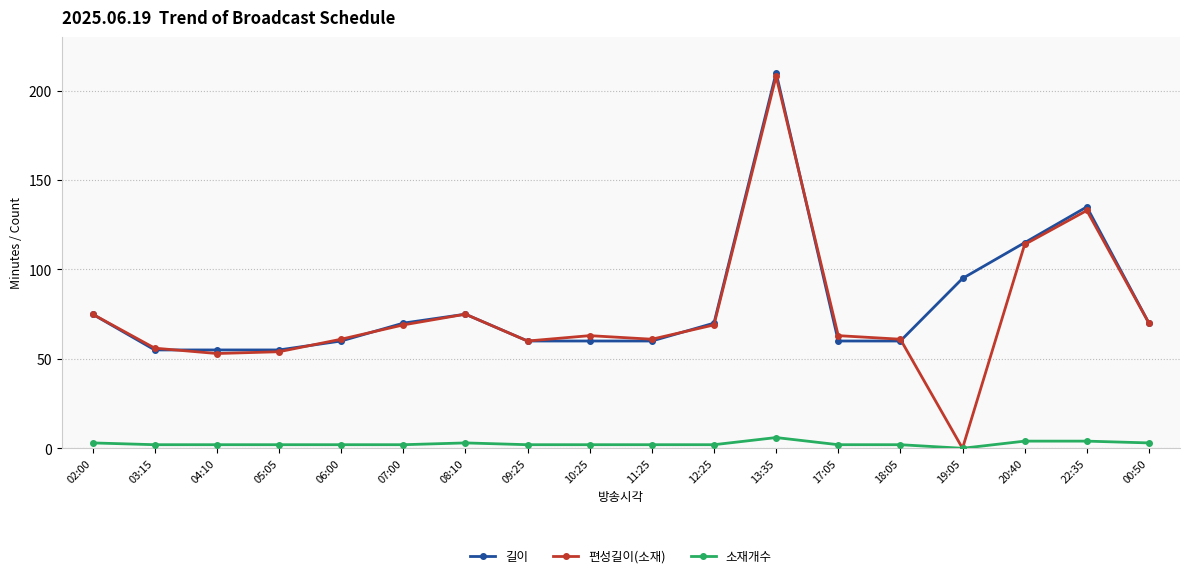

True or false: 길이 and 소재개수 cross at least once.

False